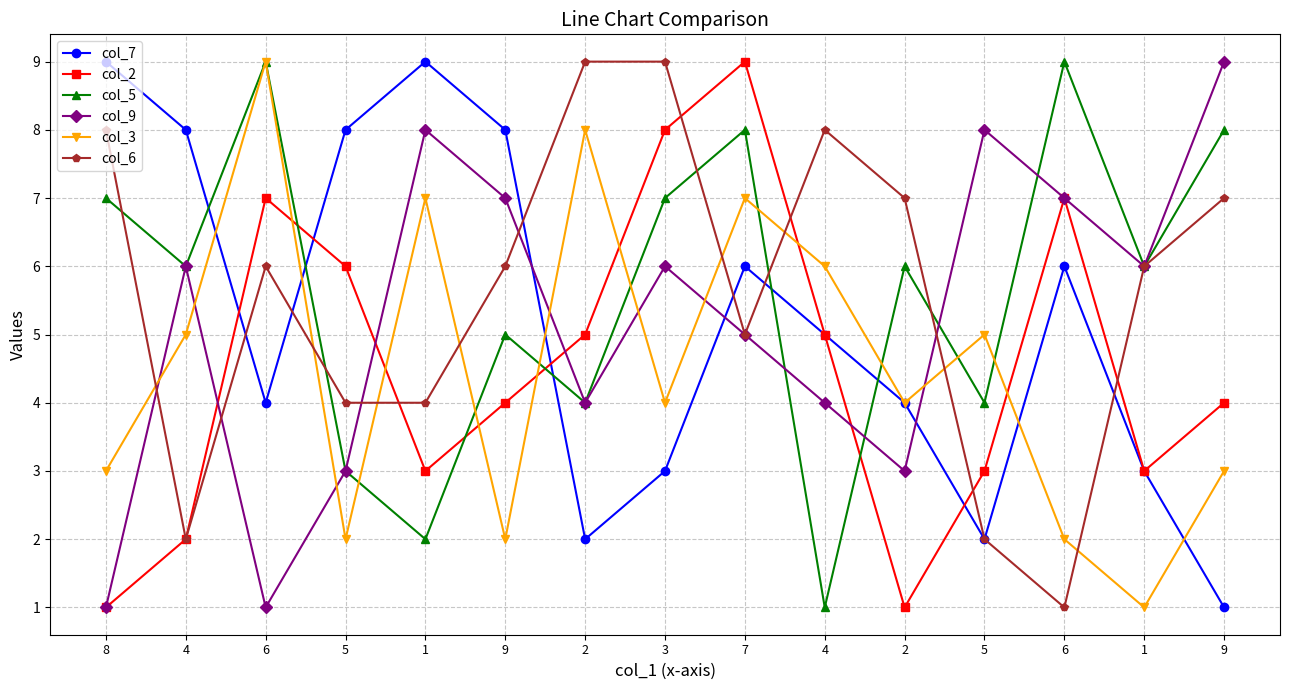

What is the value of the col_2 point at the 9th from the left?

9